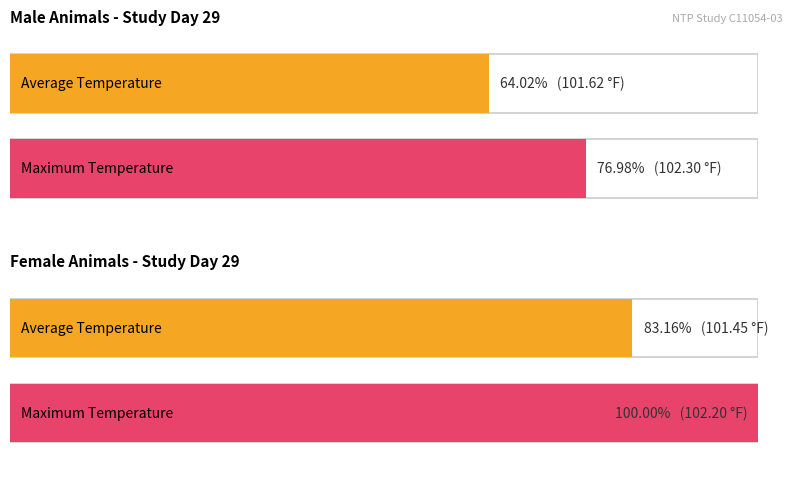

What is the approximate value of Average utilization at Male (Study Day 29)?

101.6